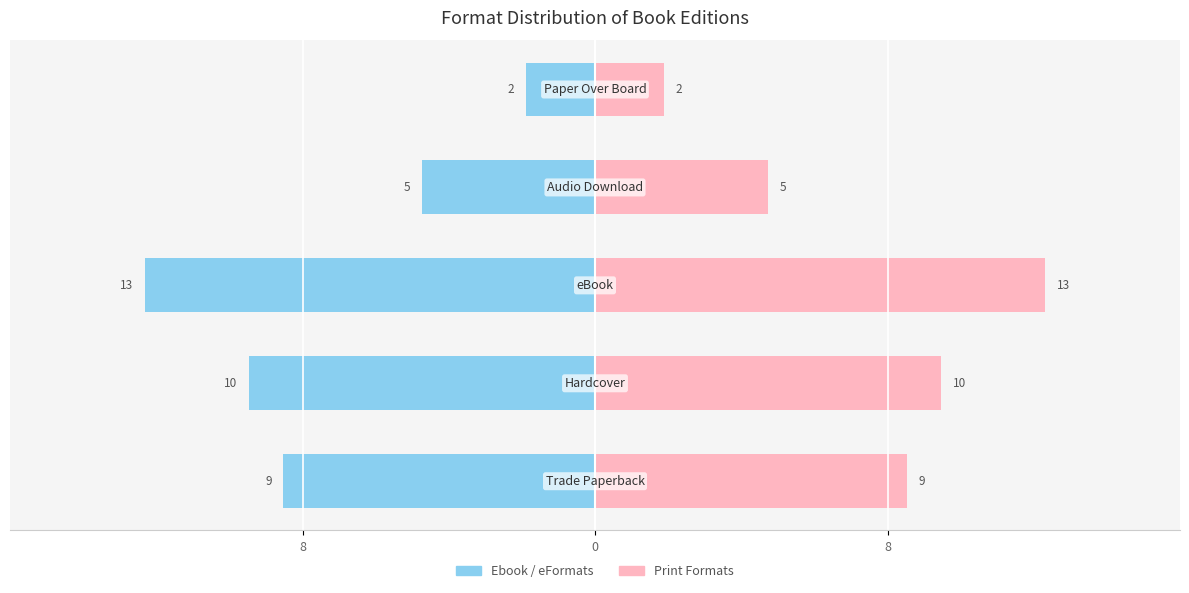

What is the average value of the Trade Paperback / Left series?

-8